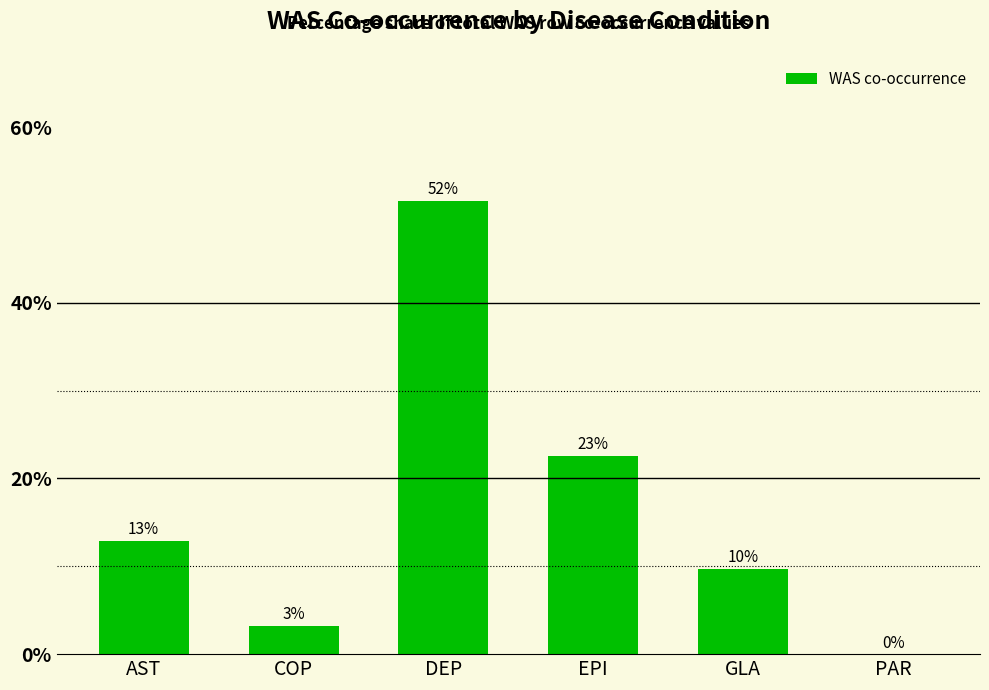

Are the bars horizontal?

No